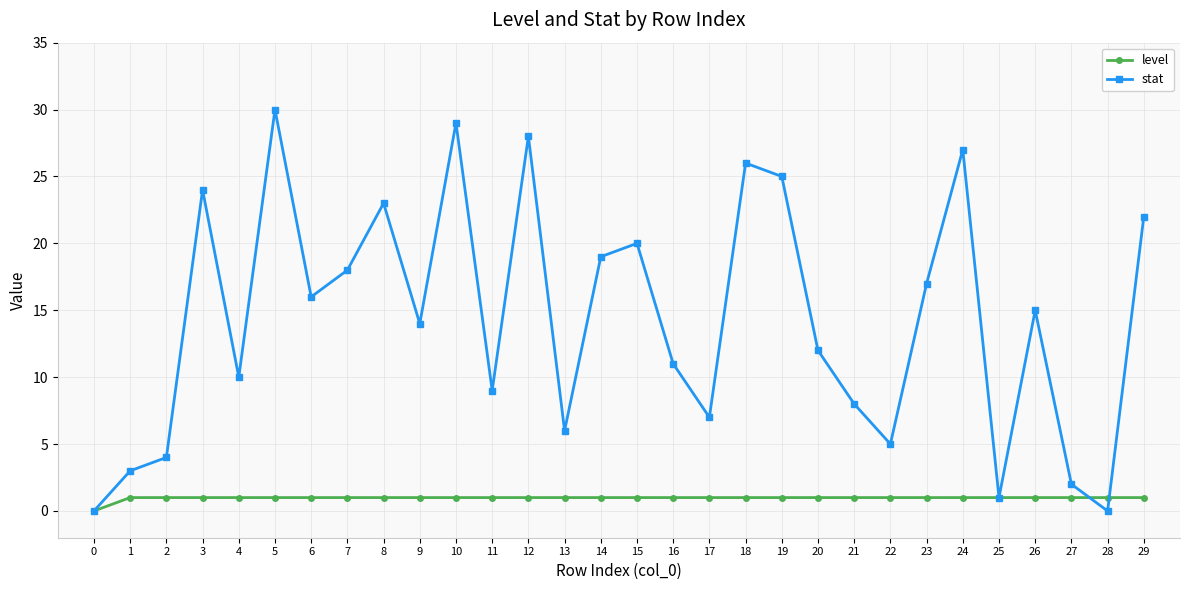

What is the value of the level point at the 24th from the left?

1